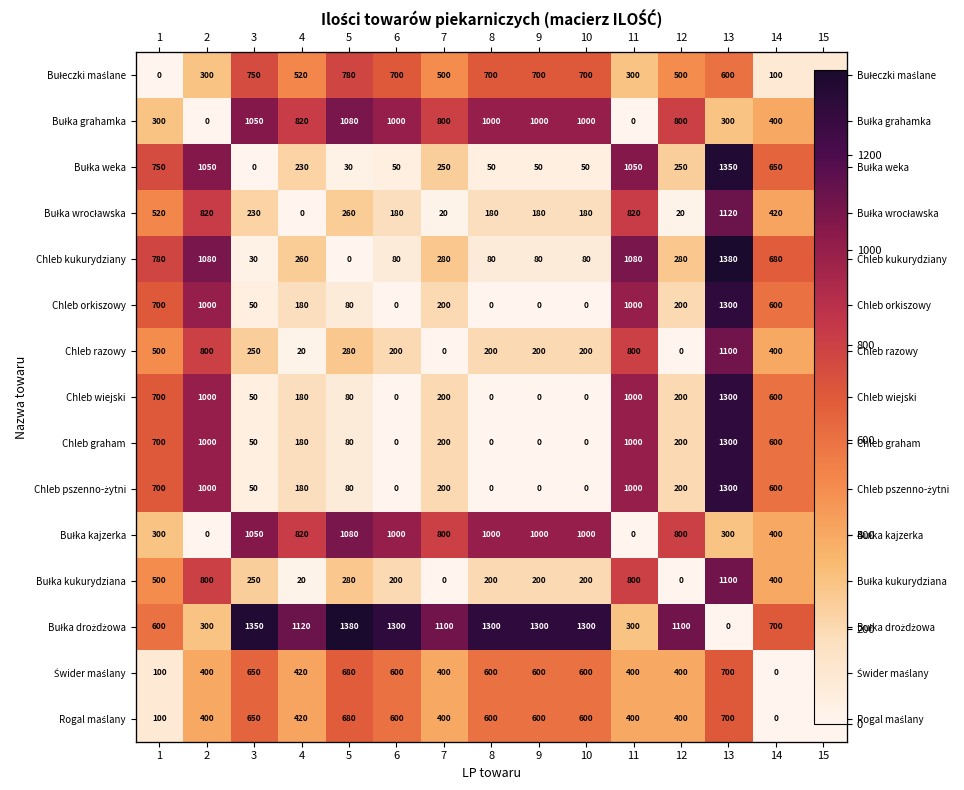

Is it true that Chleb kukurydziany equals 1080 at 2?

True